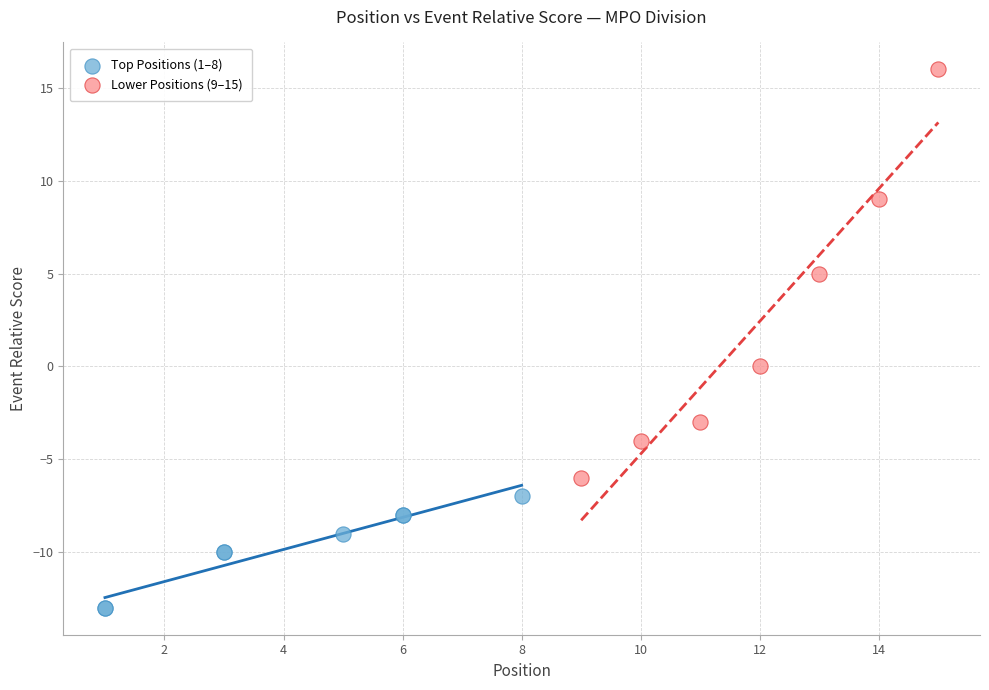

What are all the series names shown in the legend?

Top Positions (1–8), Lower Positions (9–15)